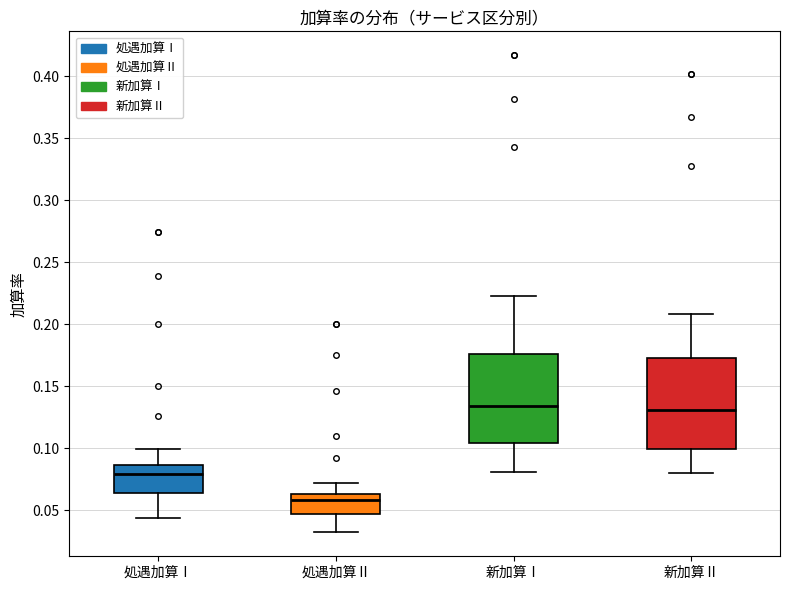

Reading left to right, read every box against the y-axis: the position of its median line, the range the box covers, and the ends of its whiskers. The values are not printed on the chart, so give them approximately, as read against the axis.

処遇加算Ⅰ: median 0.080, box 0.065 to 0.085, whiskers 0.045 to 0.100
処遇加算Ⅱ: median 0.060, box 0.045 to 0.065, whiskers 0.030 to 0.070
新加算Ⅰ: median 0.135, box 0.105 to 0.175, whiskers 0.080 to 0.225
新加算Ⅱ: median 0.130, box 0.100 to 0.175, whiskers 0.080 to 0.210